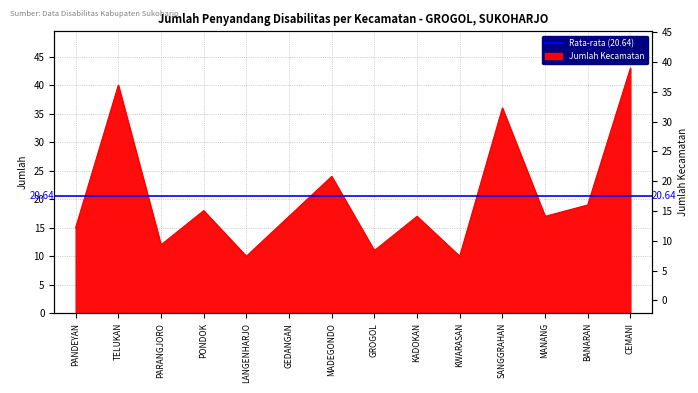

Which category has the highest value across all series?

CEMANI